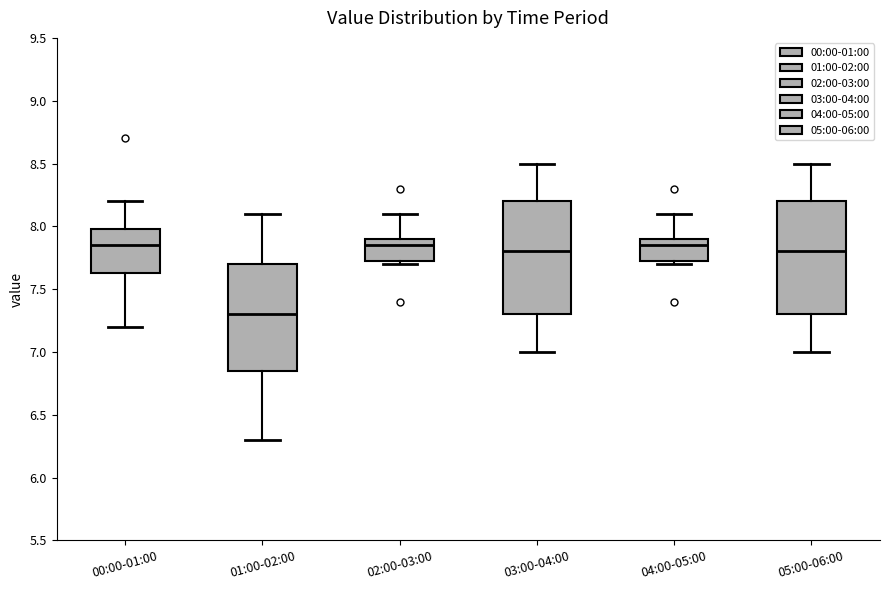

Where is the upper edge of the box for 04:00-05:00 on the y-axis? The values are not printed on the chart, so give them approximately, as read against the axis.

7.90